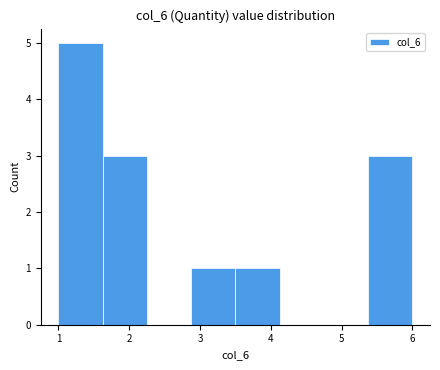

Reading left to right, list every bar in this chart as the range it spans on the x-axis followed by its height. Neither the bar edges nor the heights are printed on the chart, so give them approximately, as read against the axes.

1.0 to 1.6: 5
1.6 to 2.3: 3
2.3 to 2.9: 0
2.9 to 3.5: 1
3.5 to 4.1: 1
4.1 to 4.8: 0
4.8 to 5.4: 0
5.4 to 6.0: 3